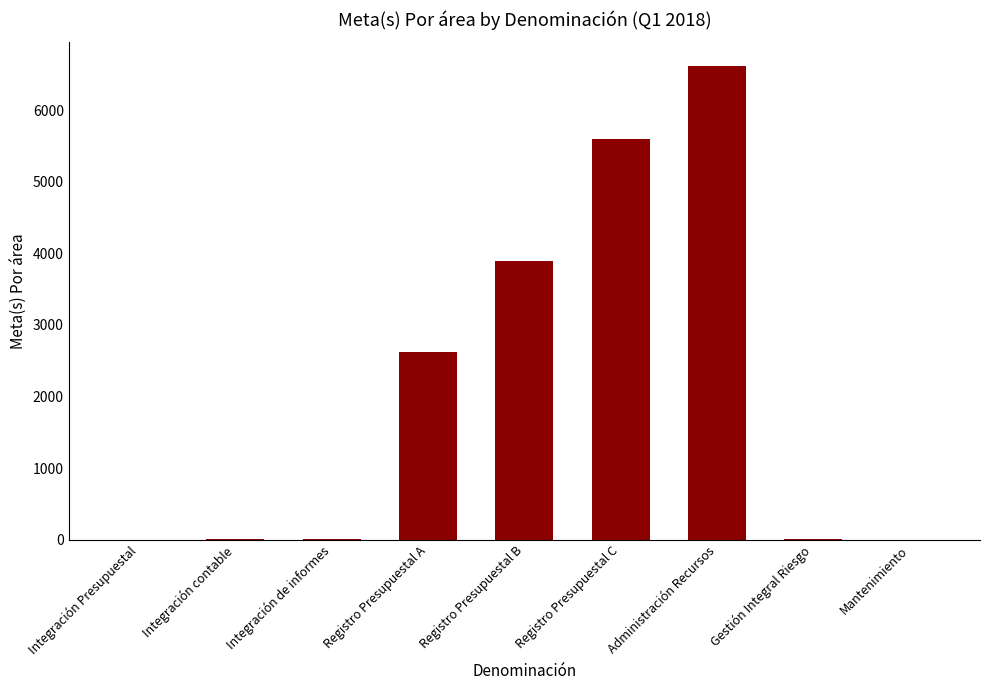

What is the sum of all values?

18754